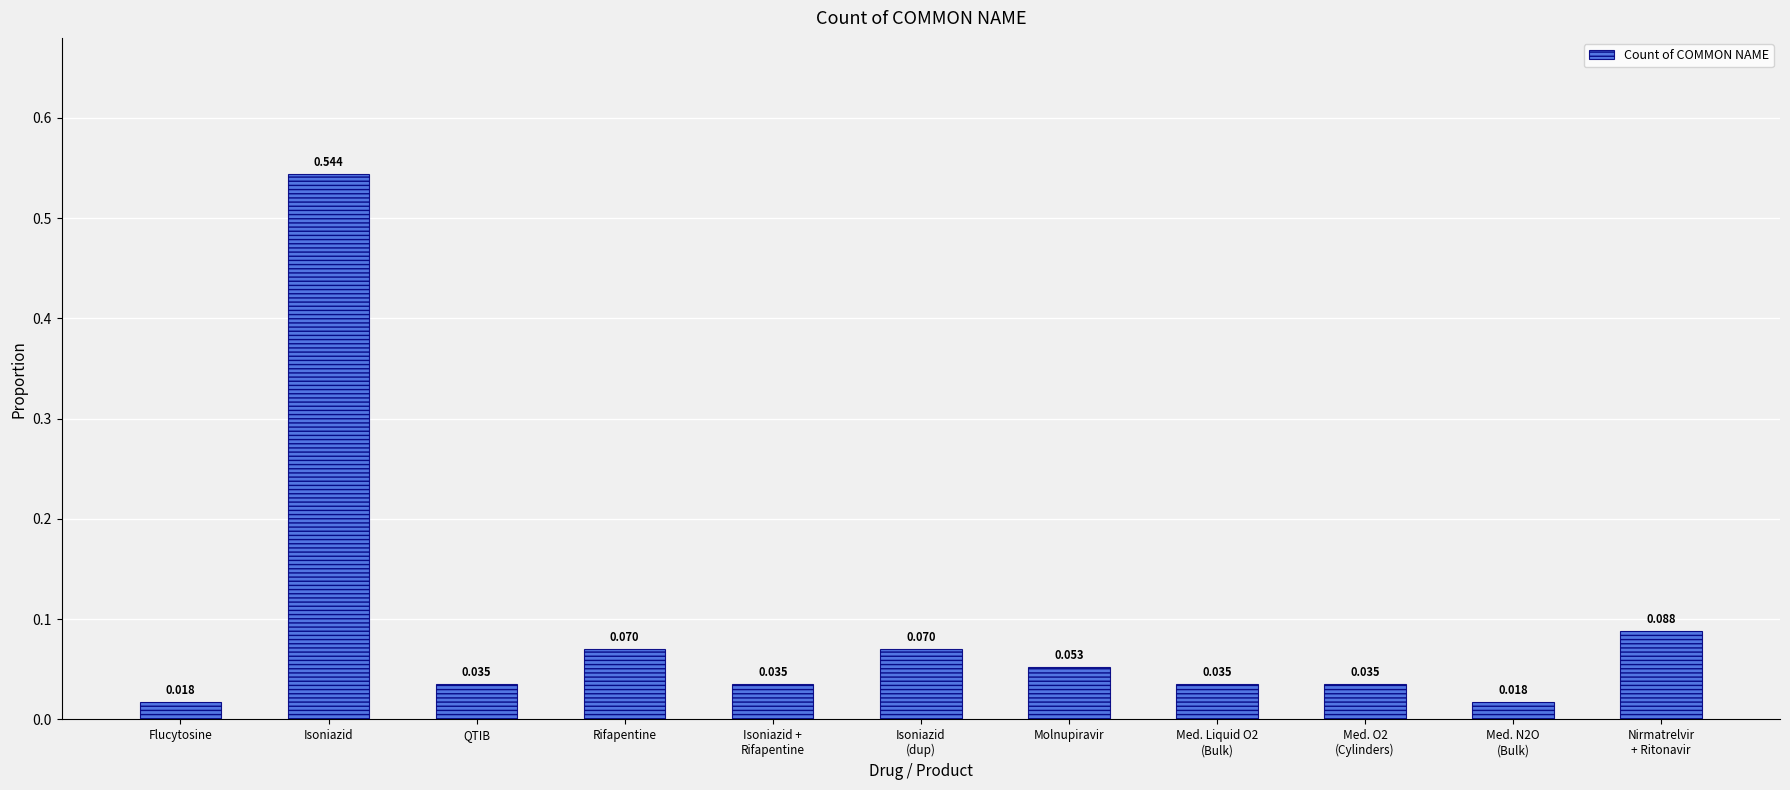

What position from the right is Isoniazid
(dup)?

6